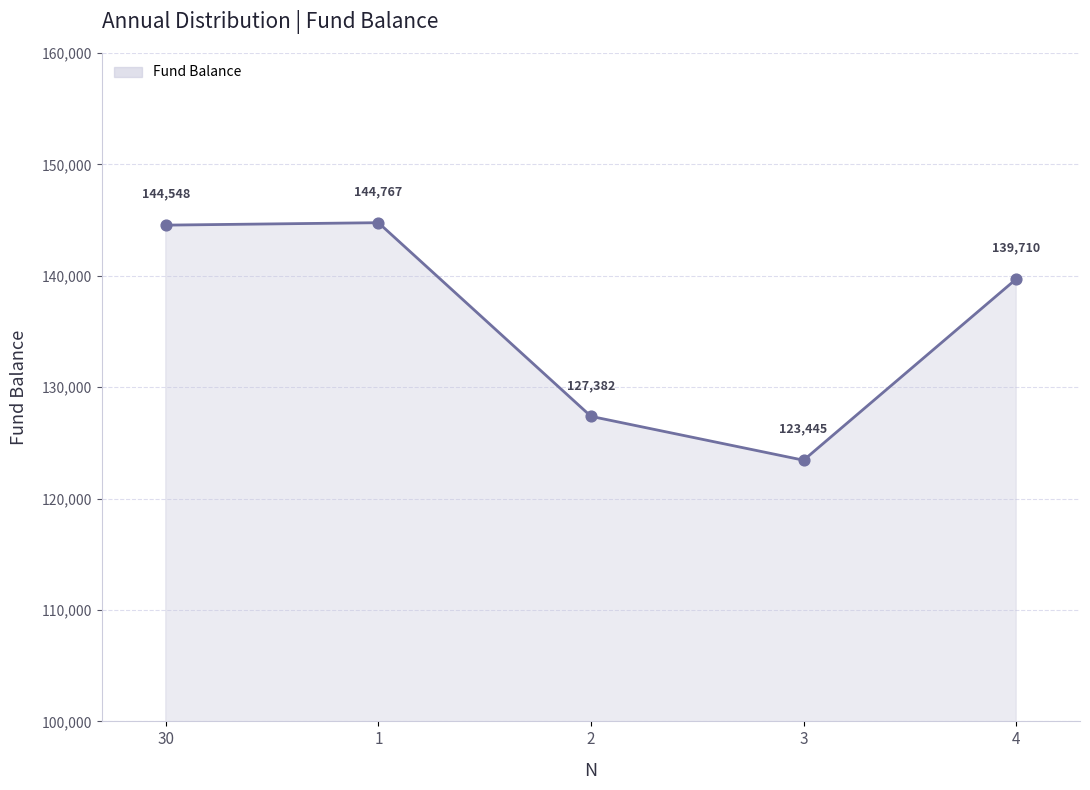

What is the change in value from 1 to 2?

-17385